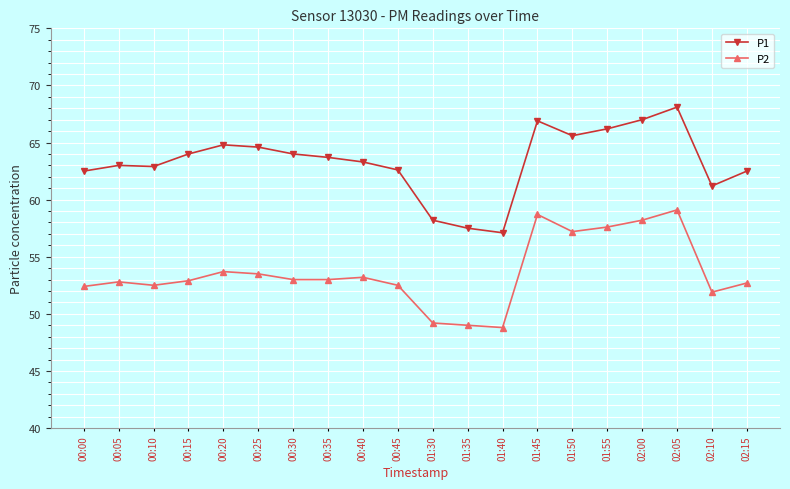

True or false: P1 and P2 cross at least once.

False